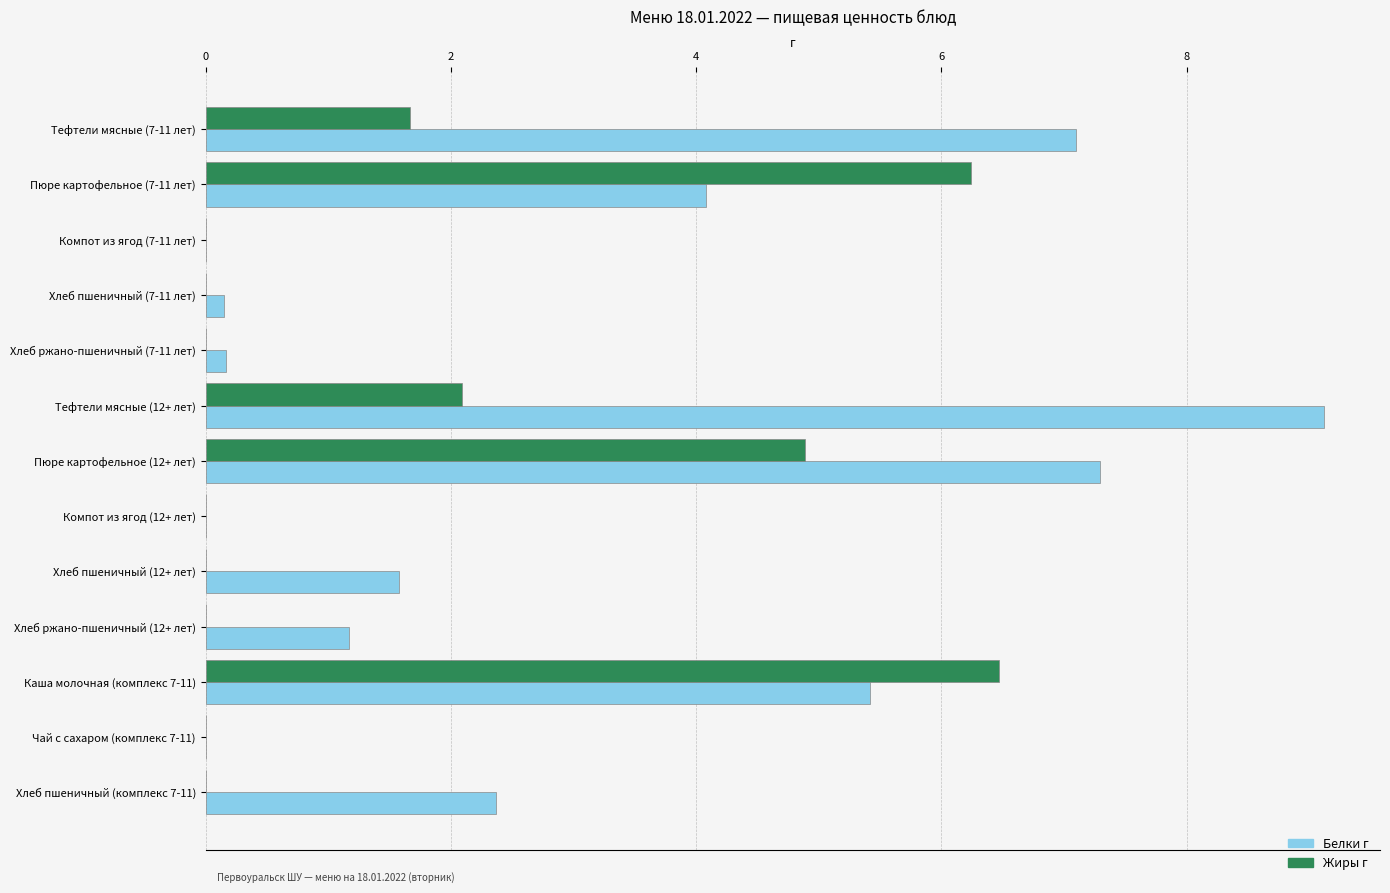

Which series has the largest total across all categories?

Белки г